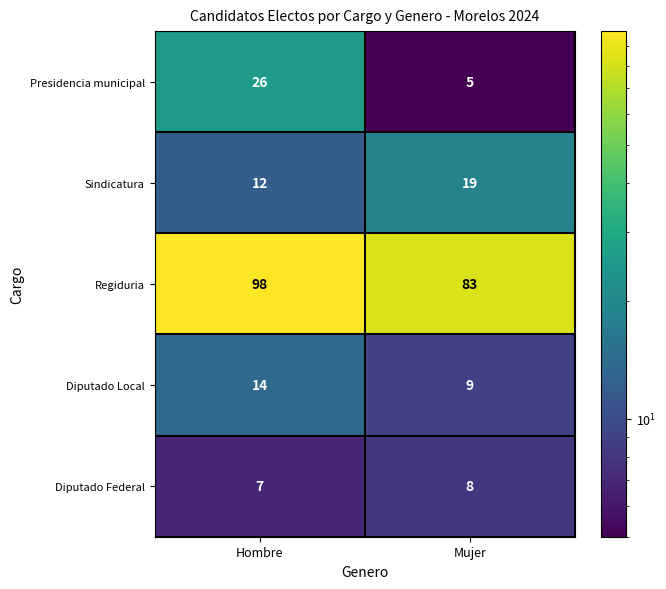

What is the difference between the maximum and minimum values in the Sindicatura series?

7